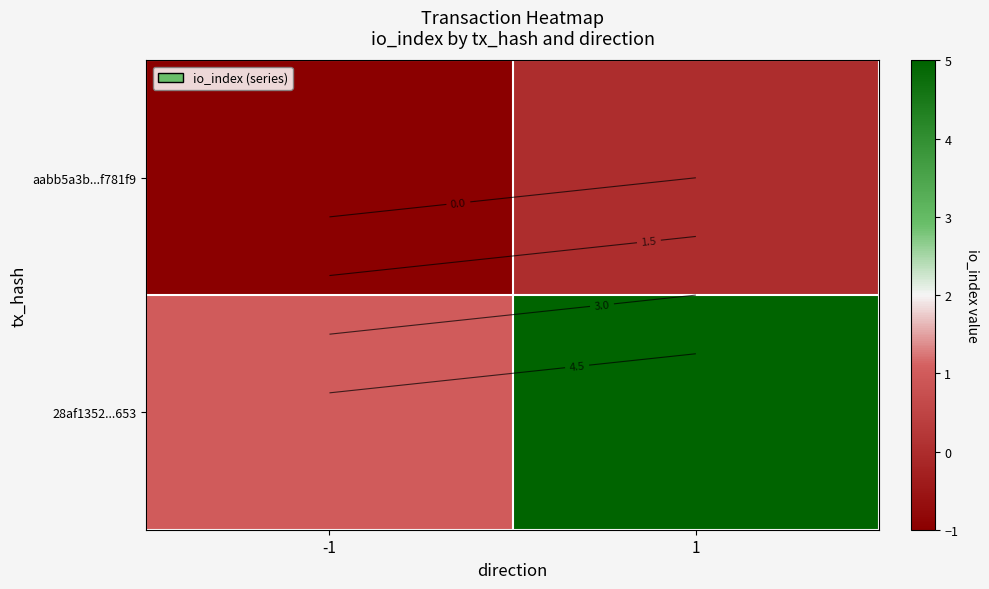

List the series in order of their overall mean, highest first.

28af1352...653, aabb5a3b...f781f9